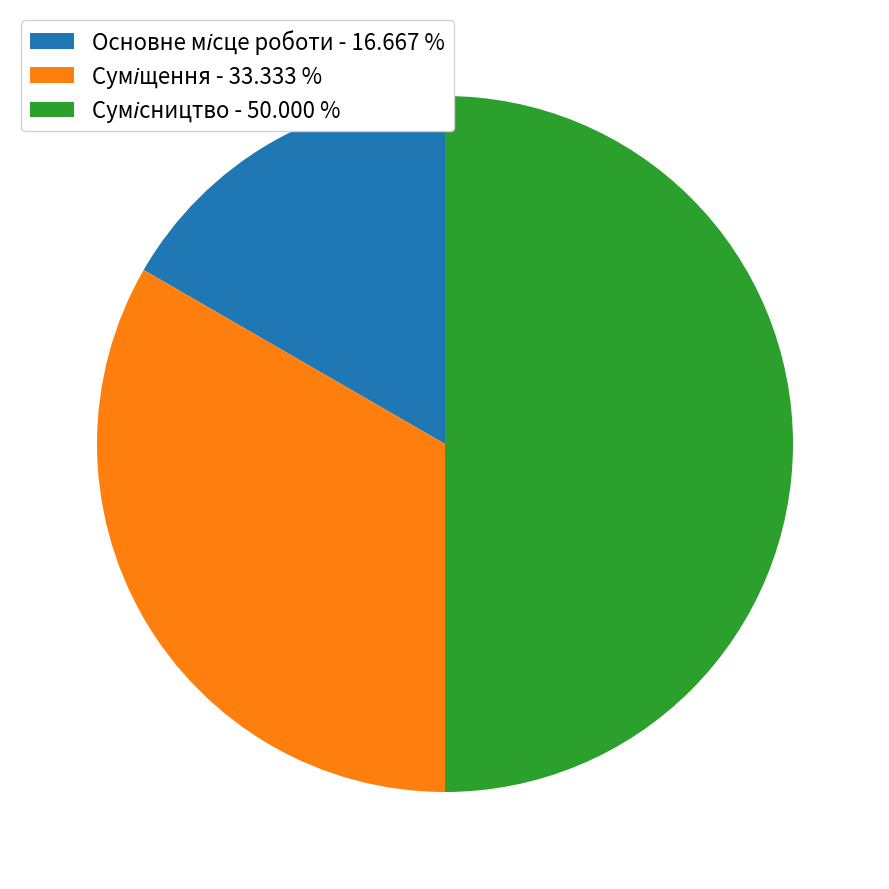

How many segments does this pie chart have?

3